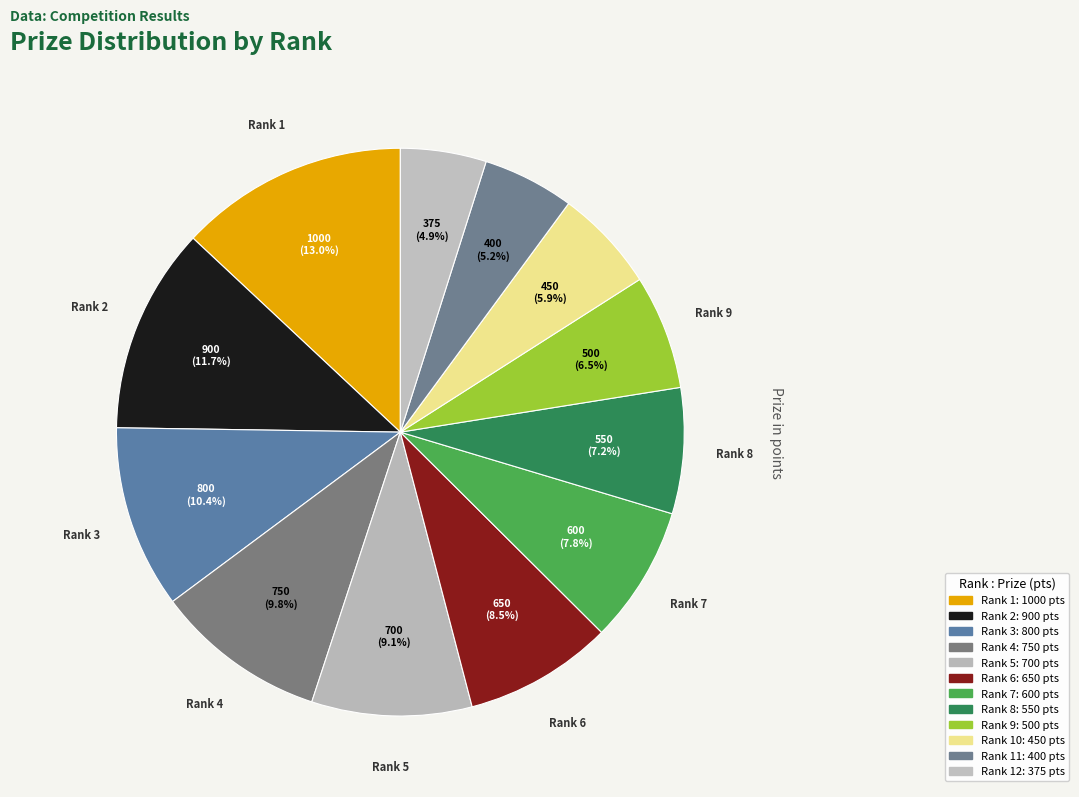

How many segments does this pie chart have?

12